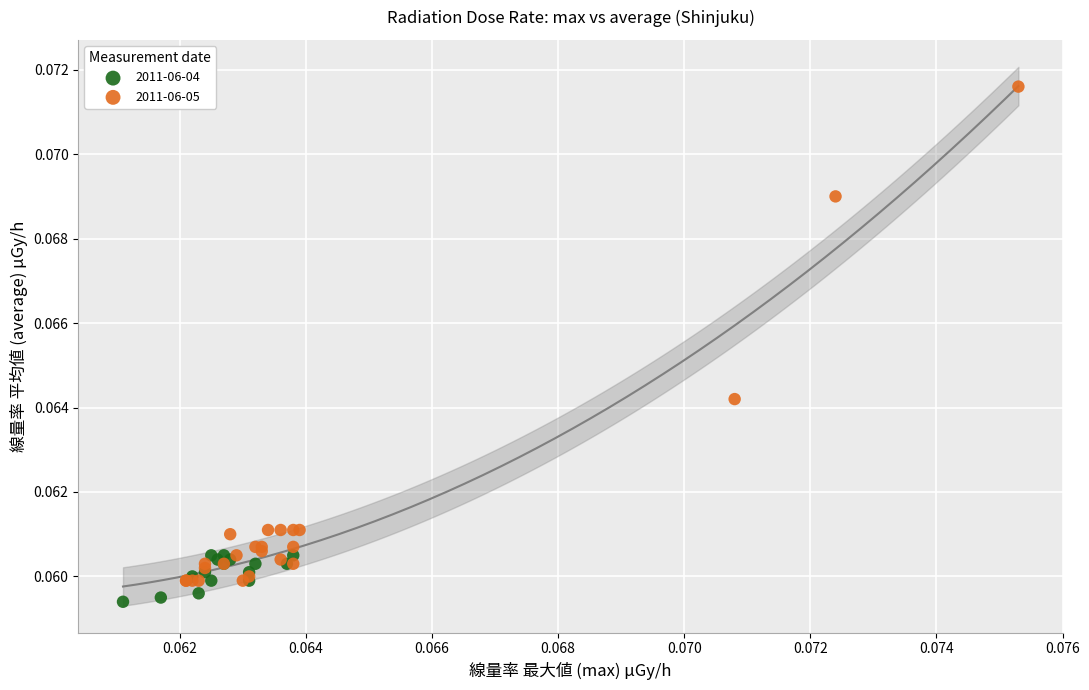

Which series contains the highest Y value?

2011-06-05